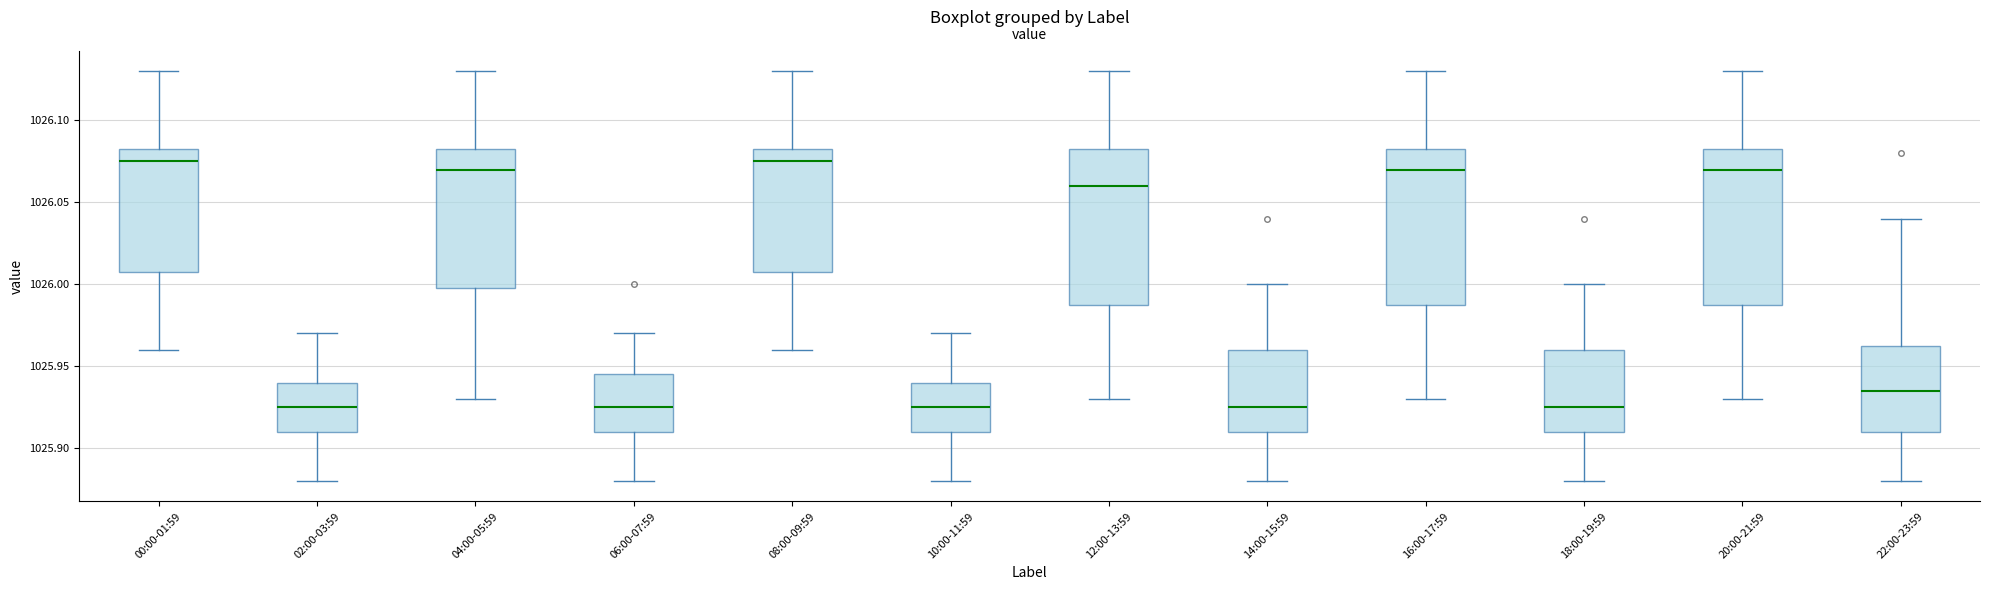

Where is the lower edge of the box for 20:00-21:59 on the y-axis? The values are not printed on the chart, so give them approximately, as read against the axis.

1025.990